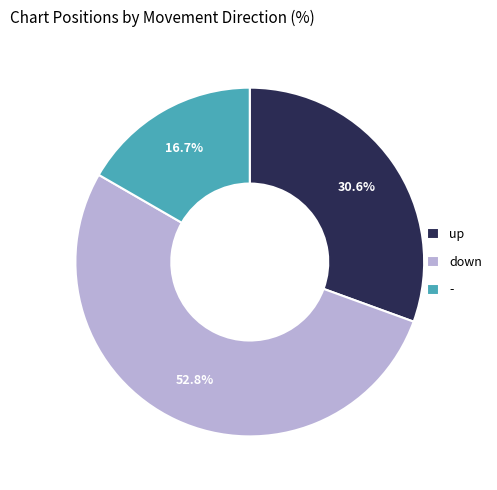

To the nearest percent, what is the average slice percentage?

33%